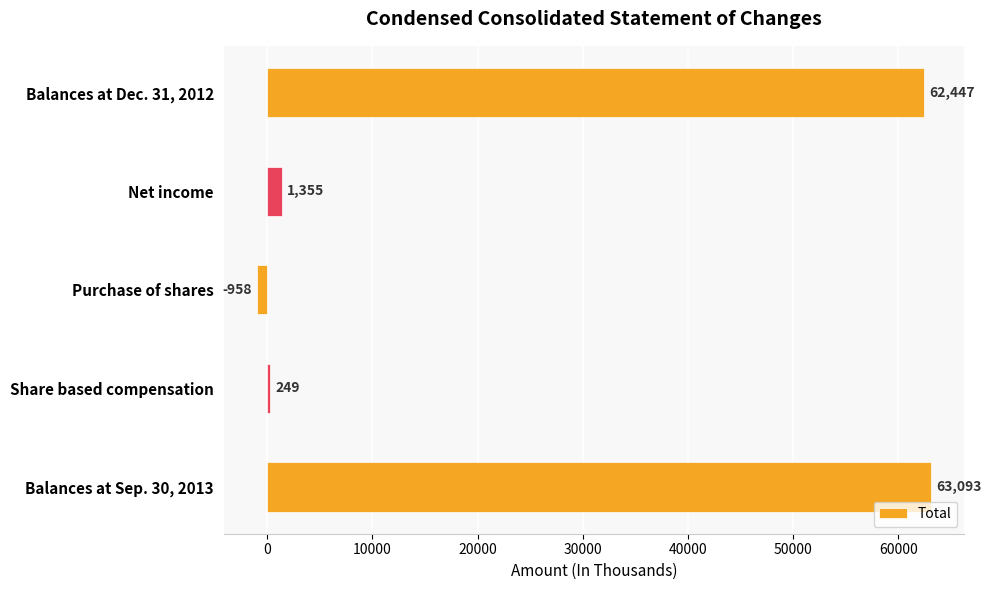

How many values are above zero?

4